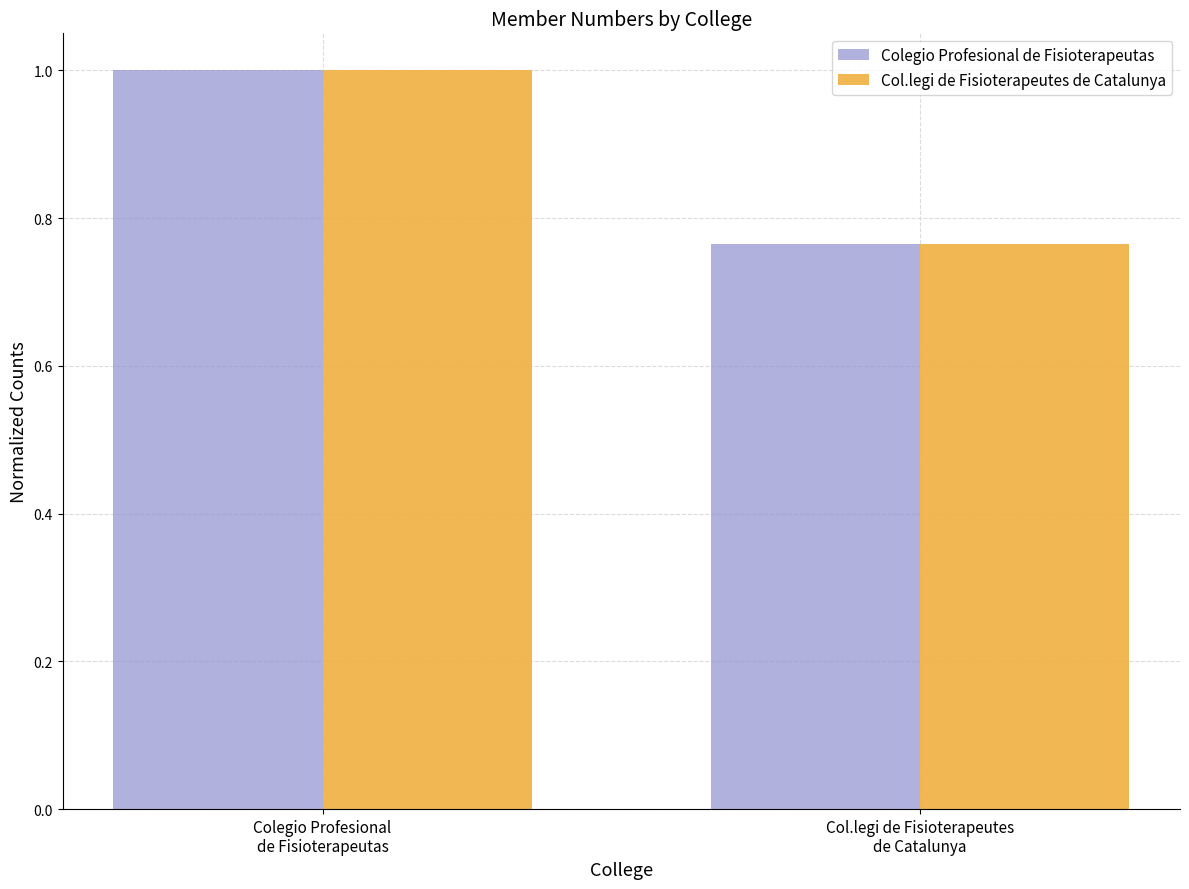

The Colegio Profesional de Fisioterapeutas series shows 1.0 at Colegio Profesional
de Fisioterapeutas. True or false?

True